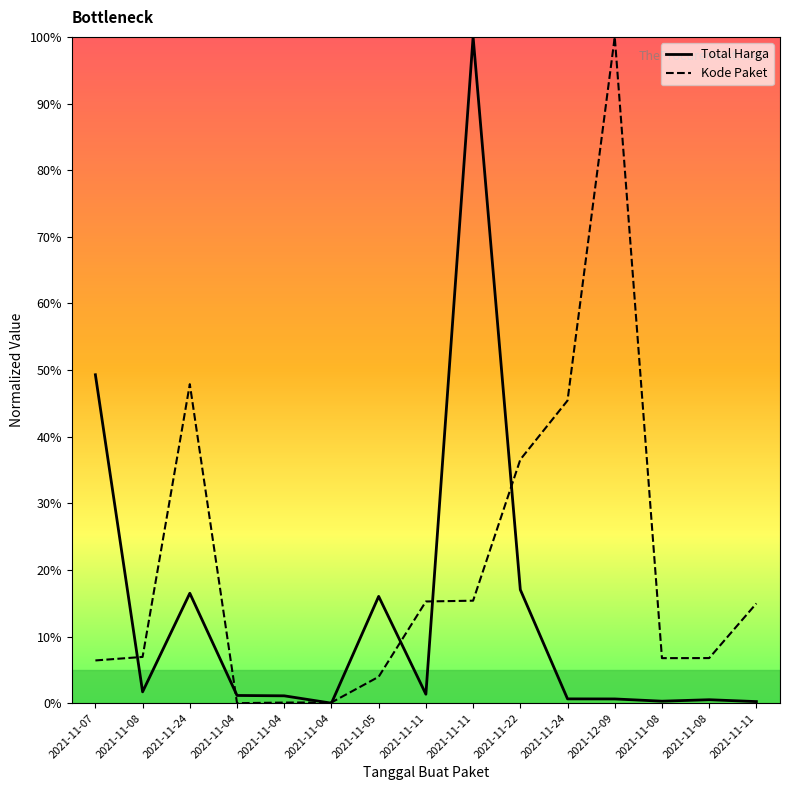

Between 2021-11-04 and 2021-11-11, which is larger?

2021-11-11